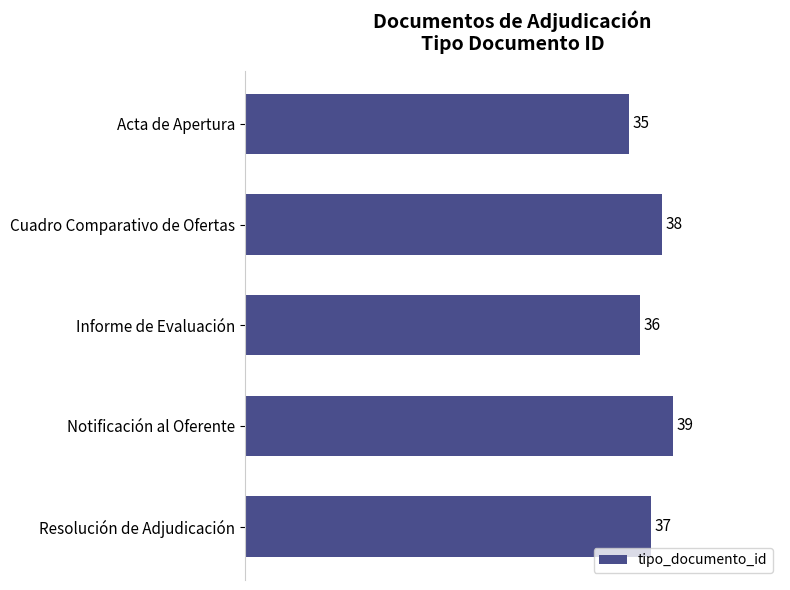

Are the bars horizontal?

Yes